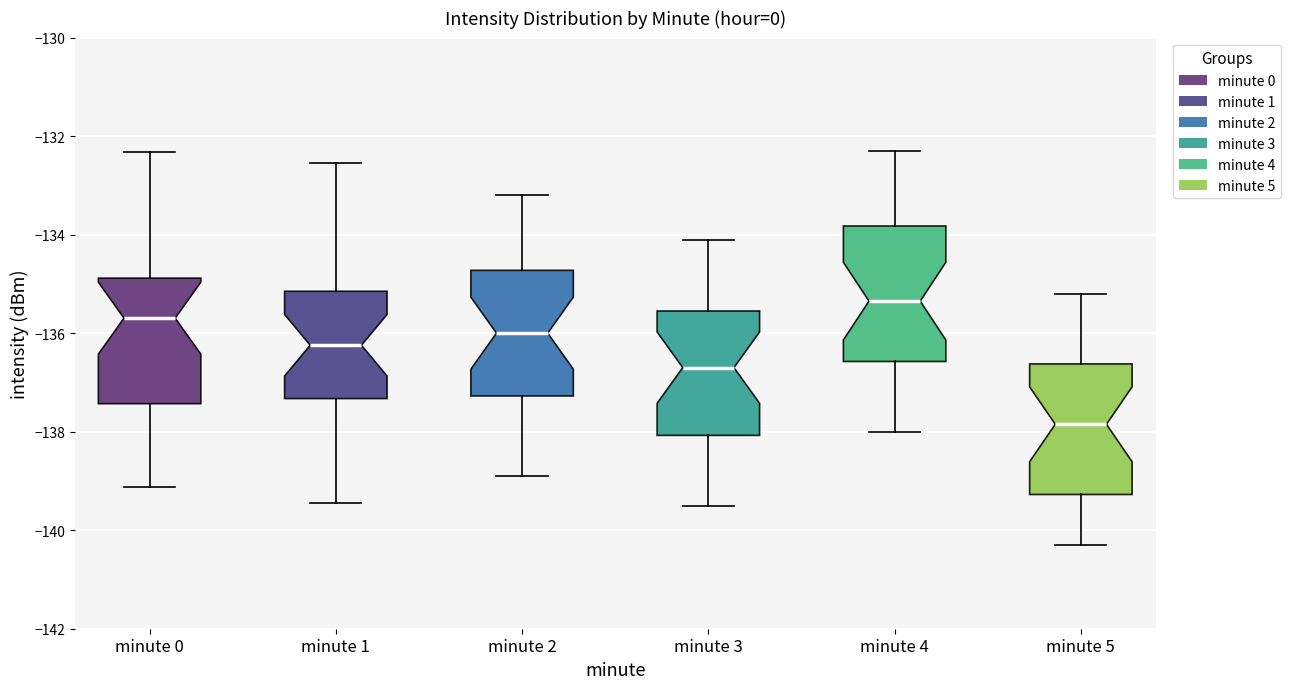

Where does the upper whisker of the box for minute 2 end on the y-axis? The values are not printed on the chart, so give them approximately, as read against the axis.

-133.2